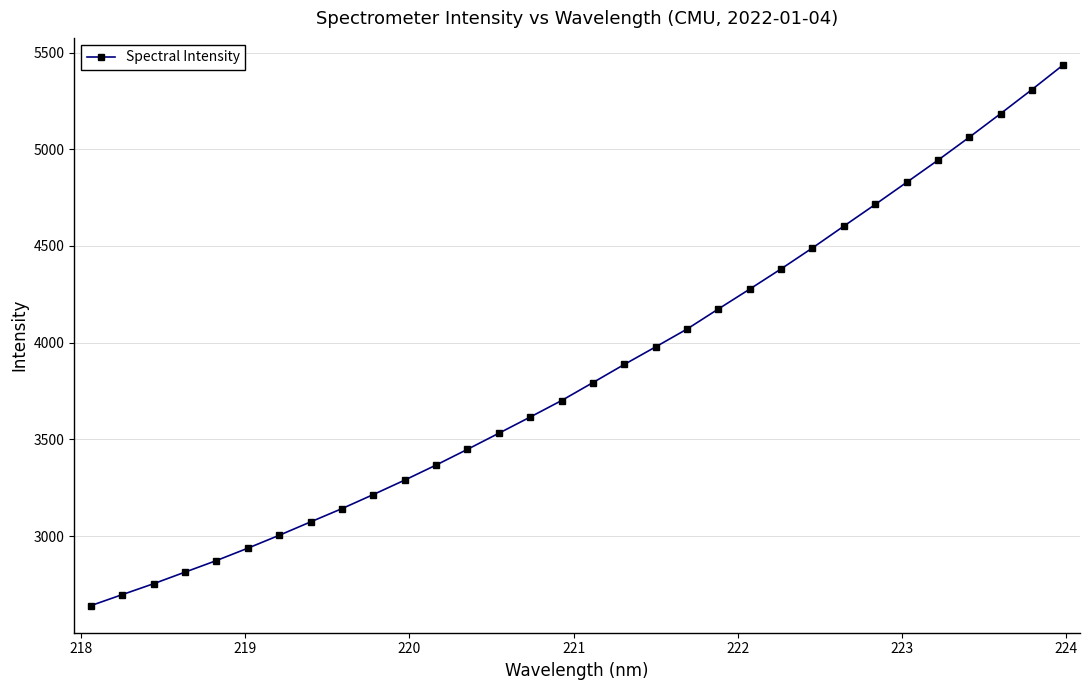

What is the average value?

3850.8